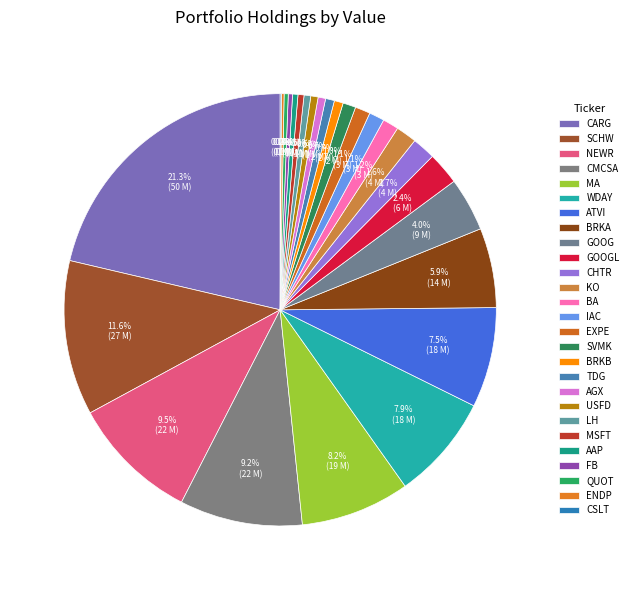

Count the number of slices in the pie.

27